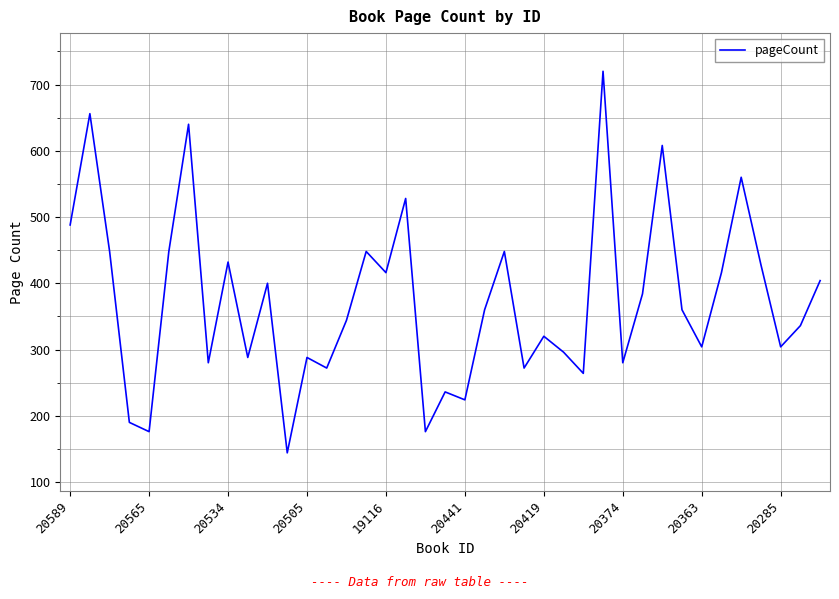

What is the sum of all values?

14586